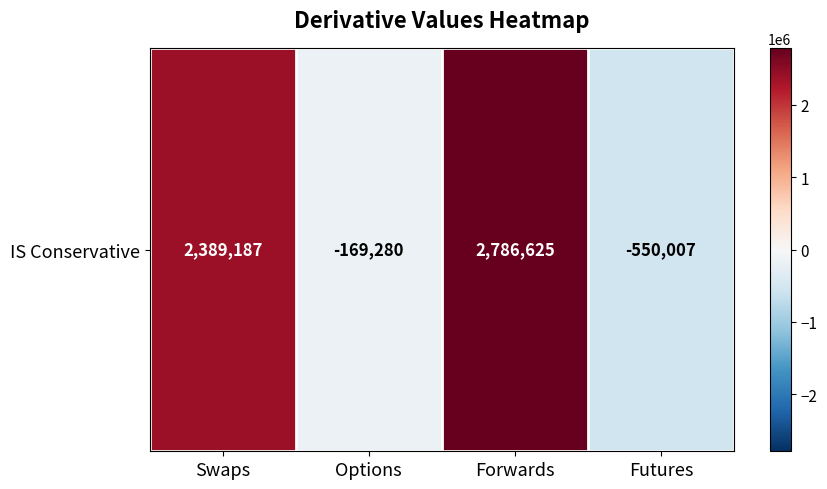

Rank the categories by value from lowest to highest.

Futures, Options, Swaps, Forwards